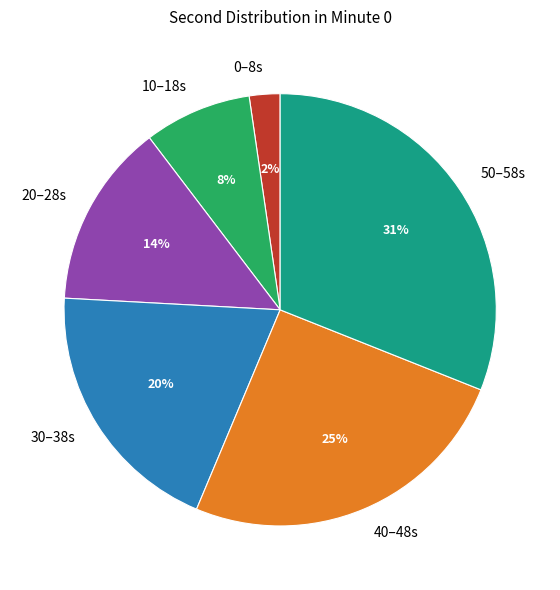

How many segments does this pie chart have?

6